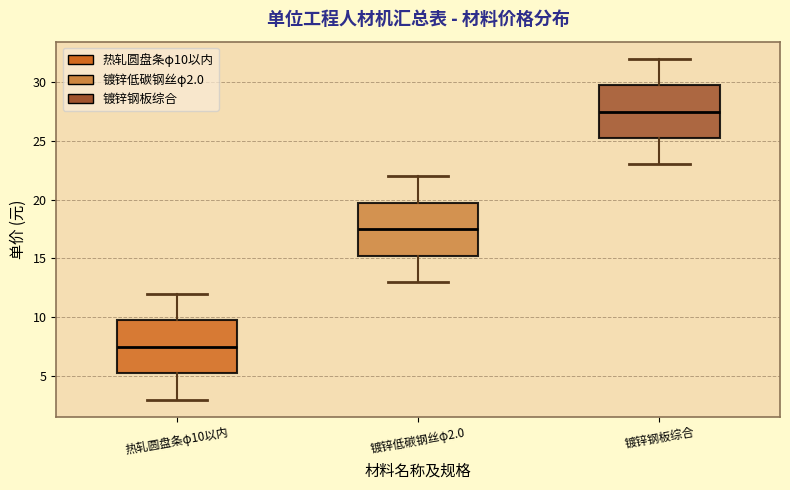

Which box has the lowest median line?

热轧圆盘条φ10以内